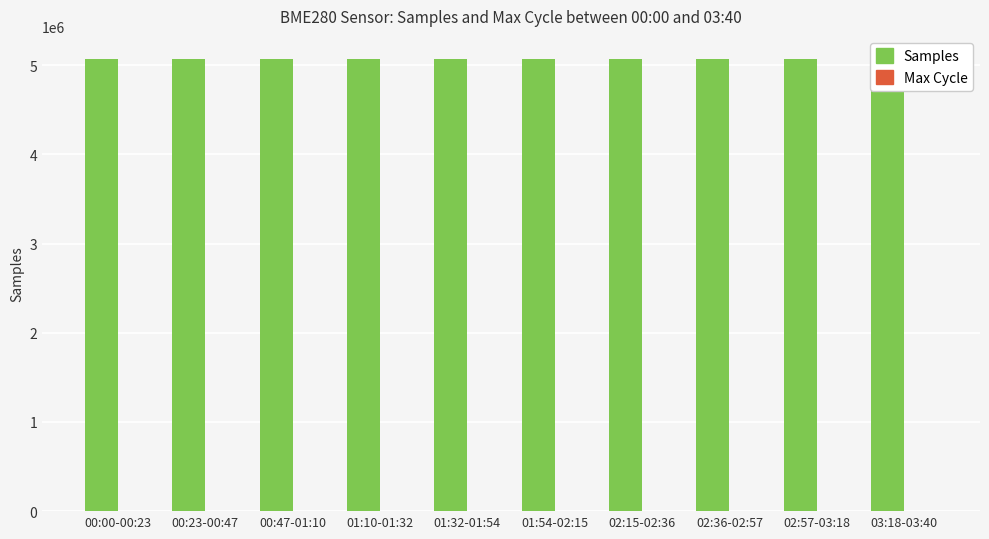

The value of Samples at 03:18-03:40 is 7104384. True or false?

False